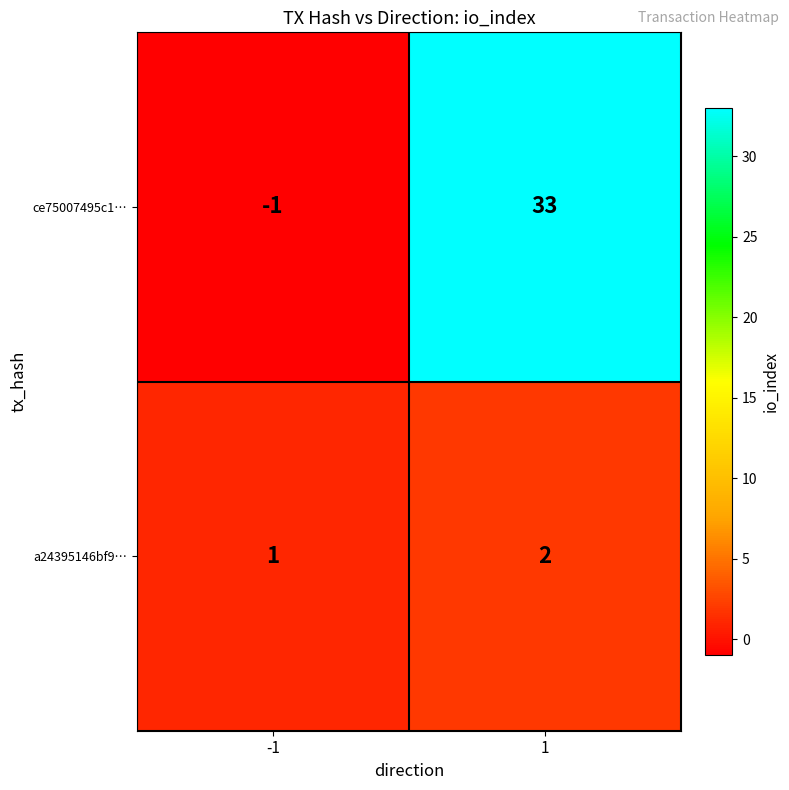

Count the number of categories in the chart.

2